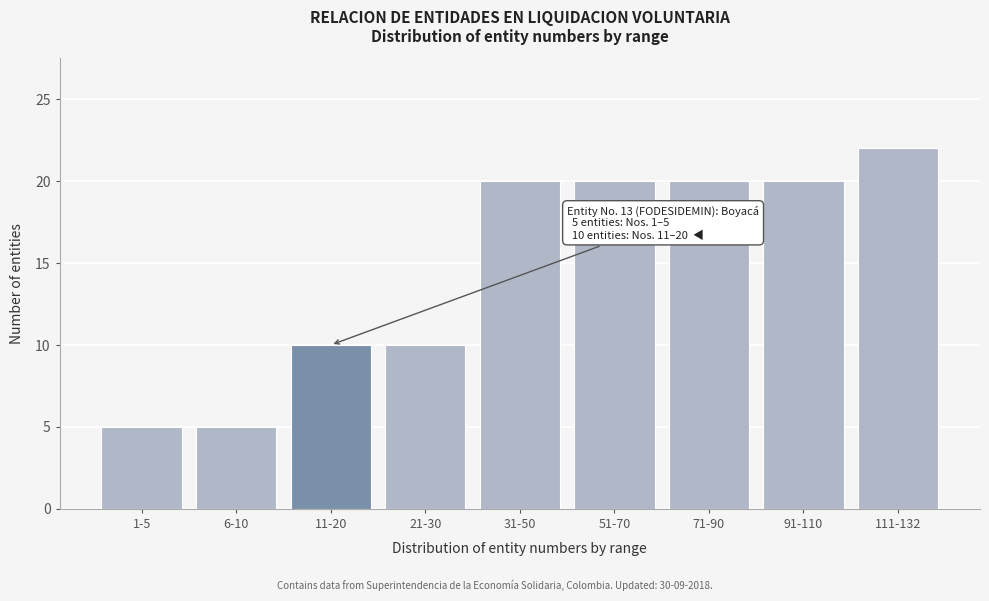

Reading right to left, list all the values displayed in this chart.

22	20	20	20	20	10	10	5	5